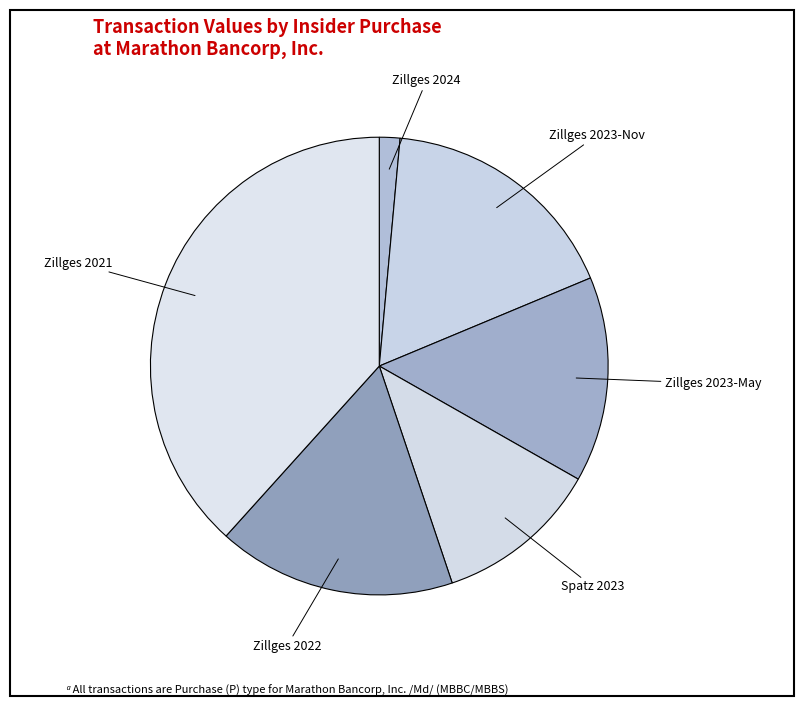

How many slices are in this pie chart?

6